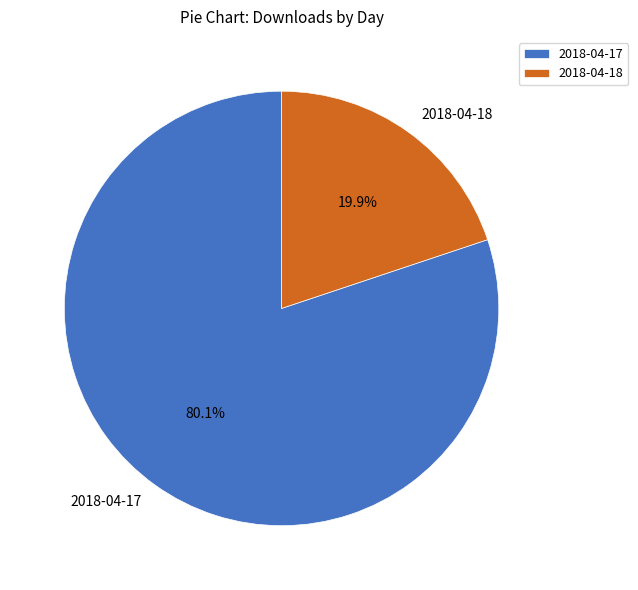

Is the sum of 2018-04-18 and 2018-04-17 greater than half?

Yes